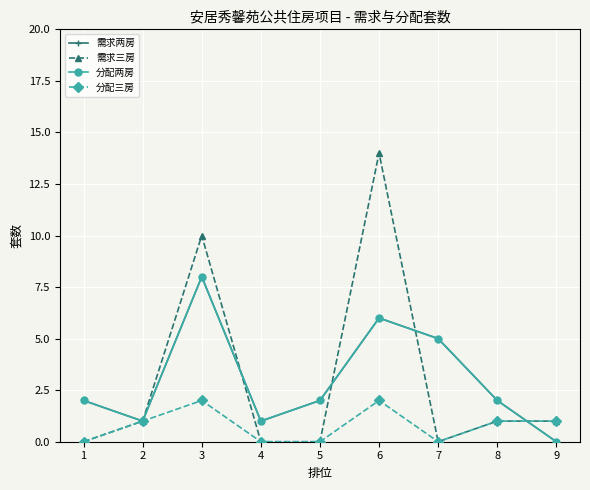

At 8, list the series in order from largest to smallest.

需求两房, 分配两房, 需求三房, 分配三房